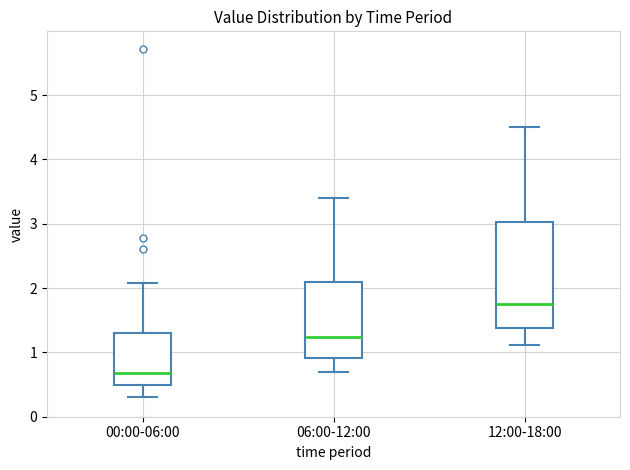

Which box's median line is the highest?

12:00-18:00